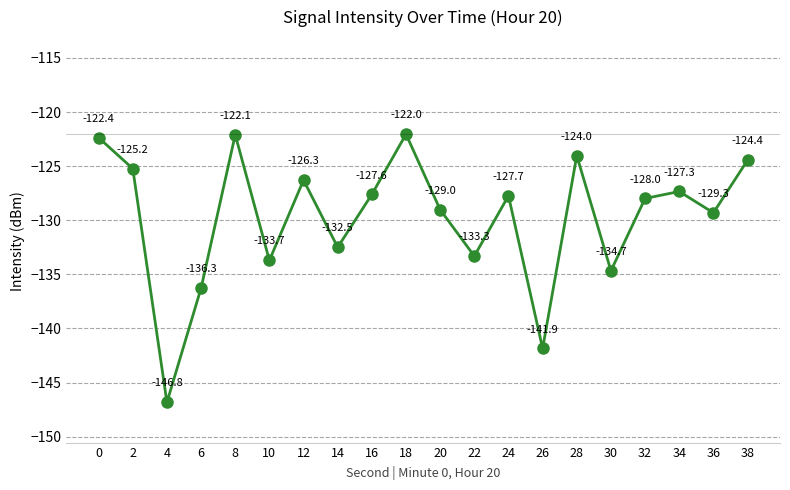

Reading left to right, what are all the values shown in this chart?

-122.4	-125.2	-146.8	-136.3	-122.1	-133.7	-126.3	-132.5	-127.6	-122.0	-129.0	-133.3	-127.7	-141.9	-124.0	-134.7	-128.0	-127.3	-129.3	-124.4